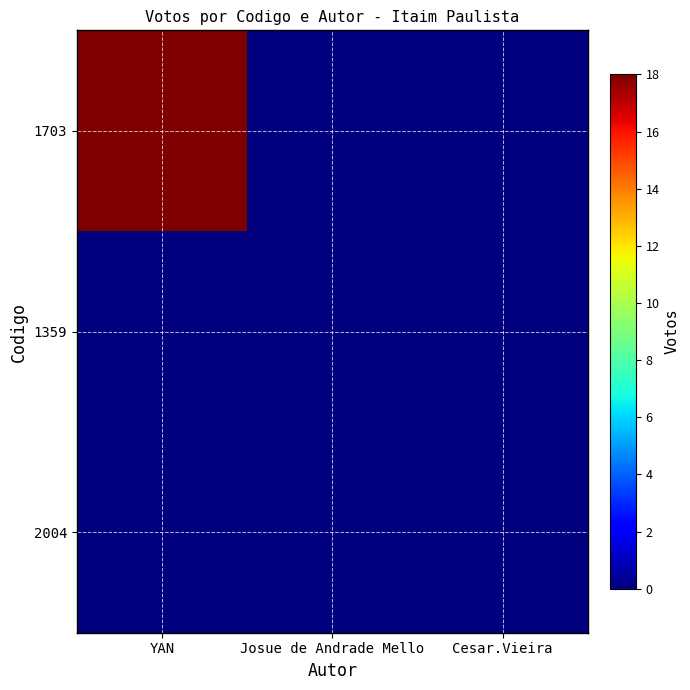

List the series in order of their peak value, lowest first.

1359, 2004, 1703